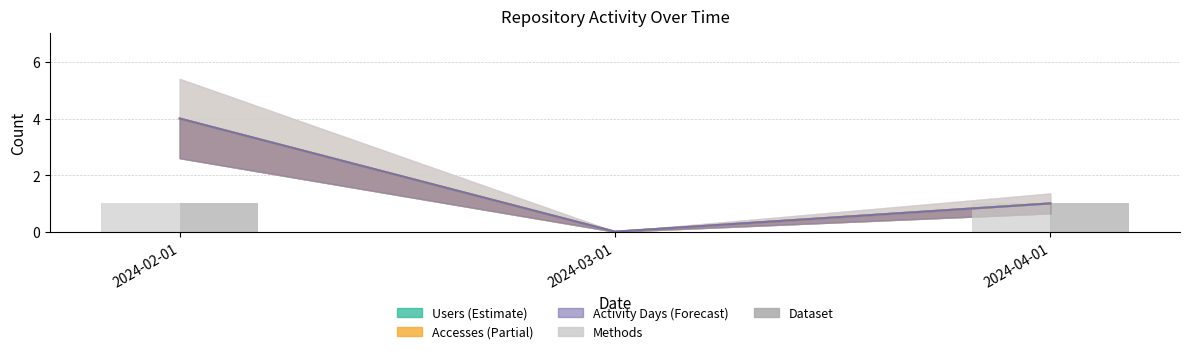

At 2024-03-01, list the series in order from largest to smallest.

Methods, Dataset